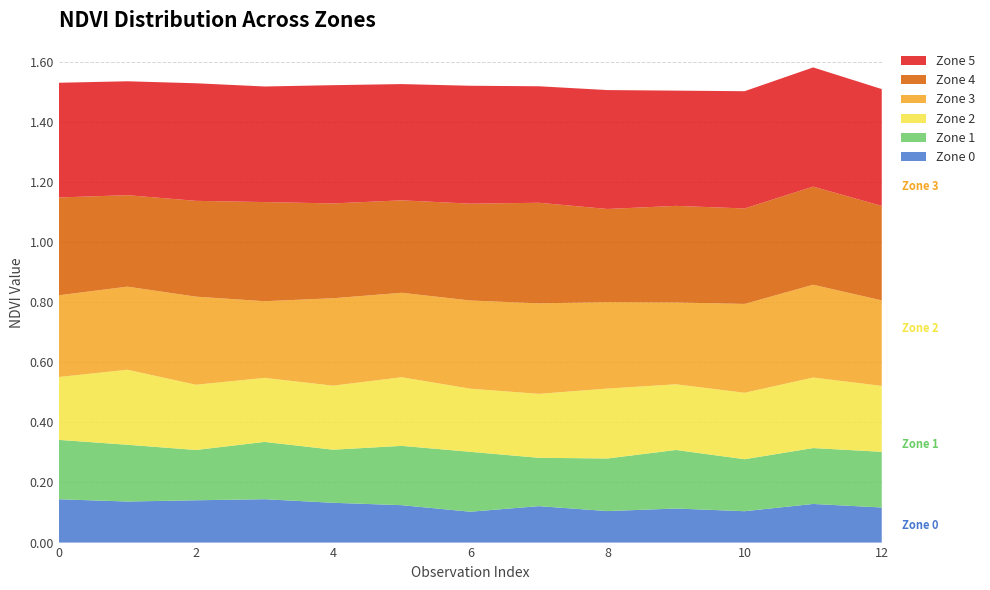

Reading left to right, list all the values displayed in this chart.

Zone 0: 0=0.1	1=0.1	2=0.1	3=0.1	4=0.1	5=0.1	6=0.1	7=0.1	8=0.1	9=0.1	10=0.1	11=0.1	12=0.1
Zone 1: 0=0.2	1=0.2	2=0.2	3=0.2	4=0.2	5=0.2	6=0.2	7=0.2	8=0.2	9=0.2	10=0.2	11=0.2	12=0.2
Zone 2: 0=0.2	1=0.2	2=0.2	3=0.2	4=0.2	5=0.2	6=0.2	7=0.2	8=0.2	9=0.2	10=0.2	11=0.2	12=0.2
Zone 3: 0=0.3	1=0.3	2=0.3	3=0.3	4=0.3	5=0.3	6=0.3	7=0.3	8=0.3	9=0.3	10=0.3	11=0.3	12=0.3
Zone 4: 0=0.3	1=0.3	2=0.3	3=0.3	4=0.3	5=0.3	6=0.3	7=0.3	8=0.3	9=0.3	10=0.3	11=0.3	12=0.3
Zone 5: 0=0.4	1=0.4	2=0.4	3=0.4	4=0.4	5=0.4	6=0.4	7=0.4	8=0.4	9=0.4	10=0.4	11=0.4	12=0.4